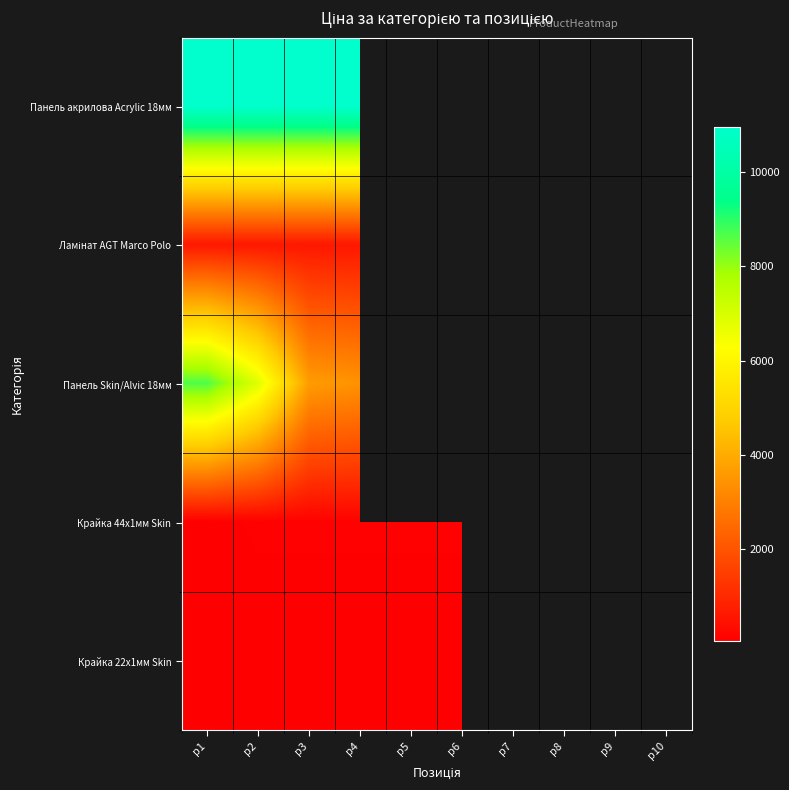

Rank the series by their maximum value, from highest to lowest.

Панель акрилова Acrylic 18мм, Панель Skin/Alvic 18мм, Ламінат AGT Marco Polo, Крайка 44x1мм Skin, Крайка 22x1мм Skin